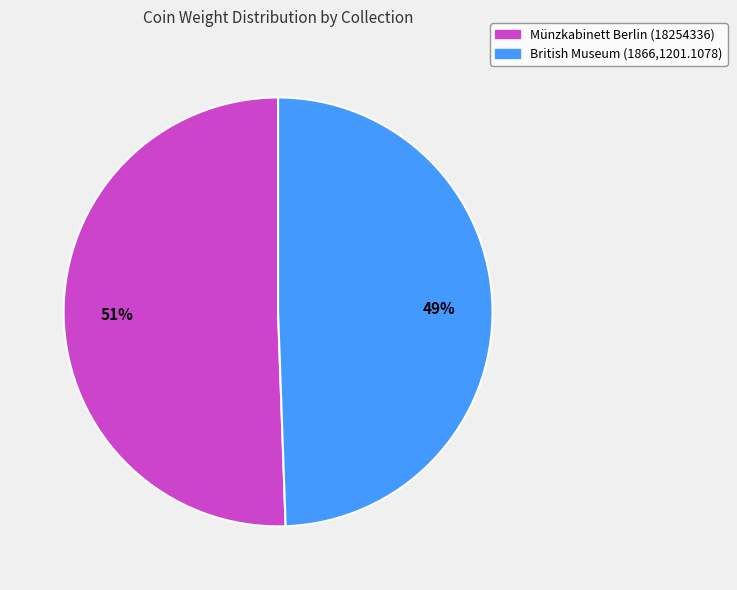

To the nearest percent, what is the combined percentage of Münzkabinett Berlin (18254336) and British Museum (1866,1201.1078)?

100%